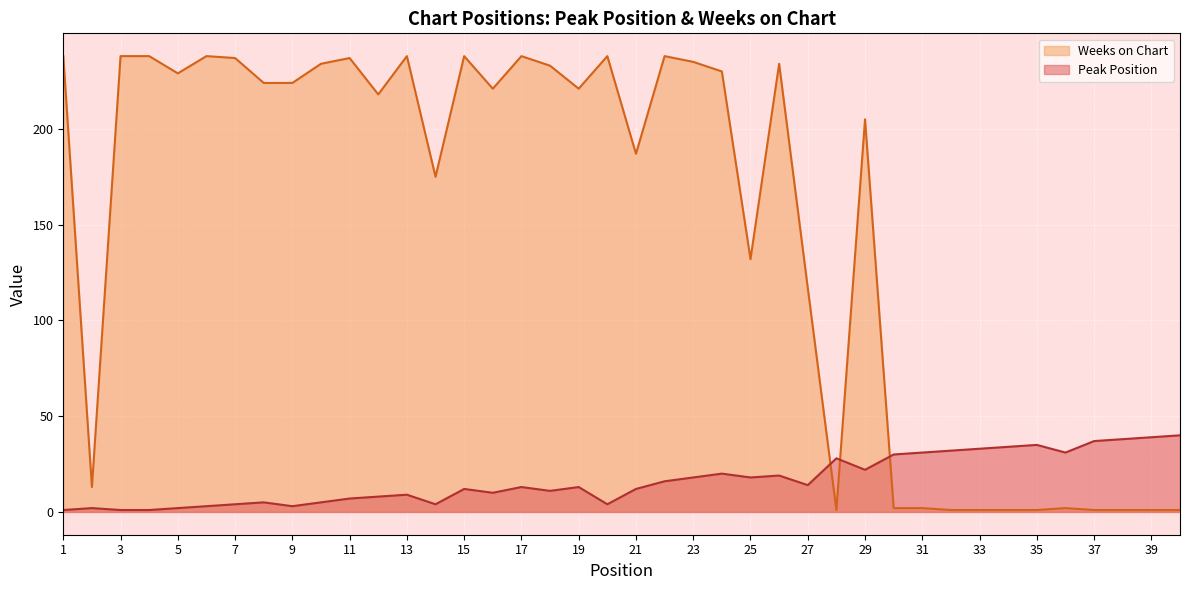

How many times do Peak Position and Weeks on Chart cross each other?

3